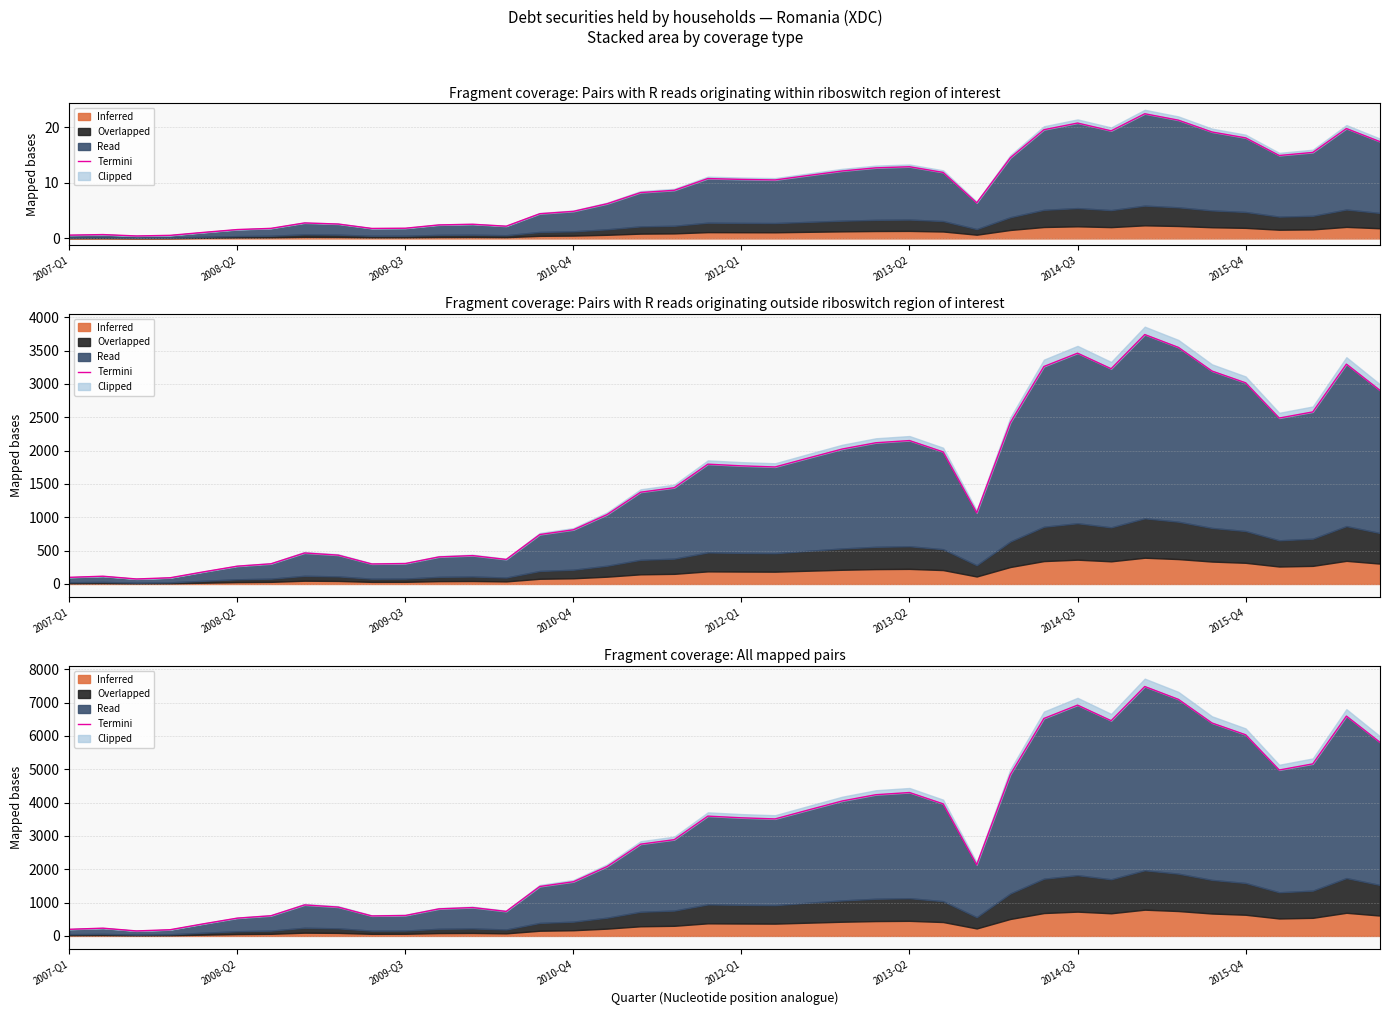

How many points are lower than both their immediate neighbors (excluding endpoints)?

7